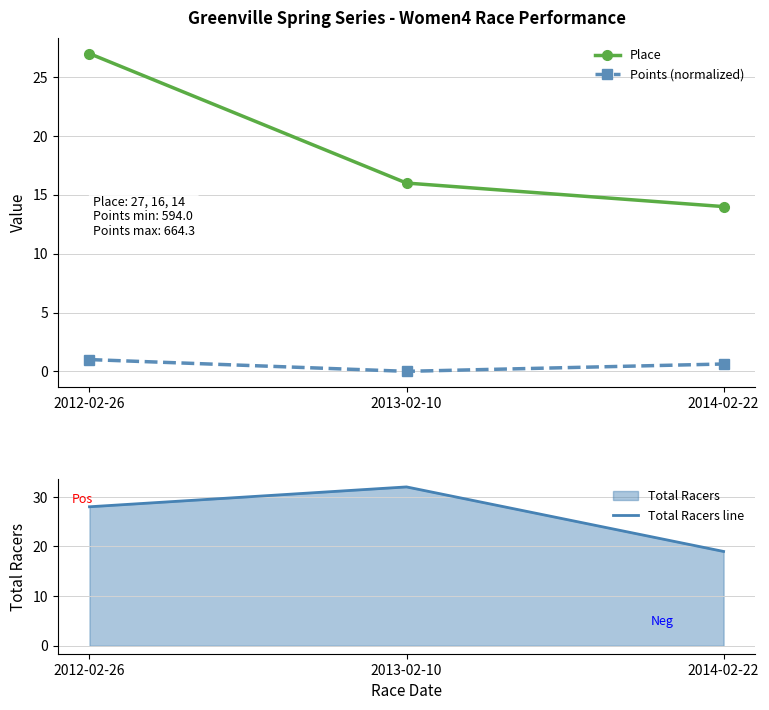

Where is Place nearest to the value 20?

2013-02-10